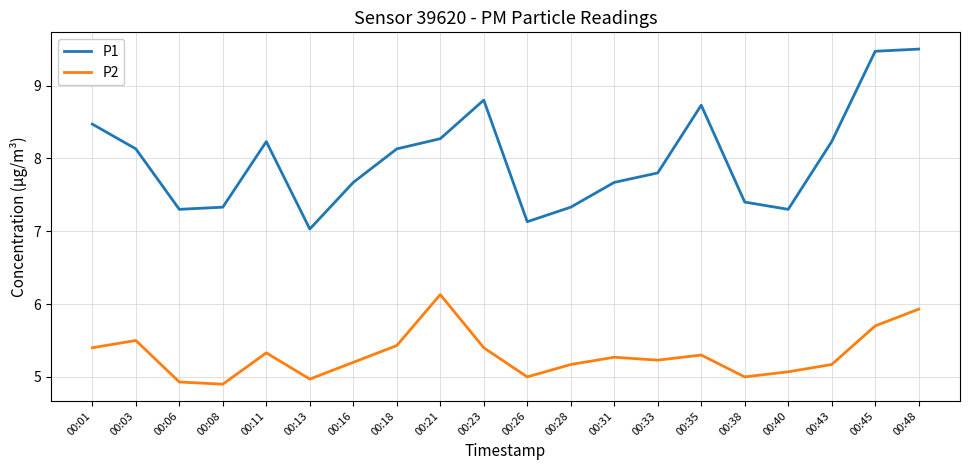

Rank the series at 00:31 from highest to lowest value.

P1, P2